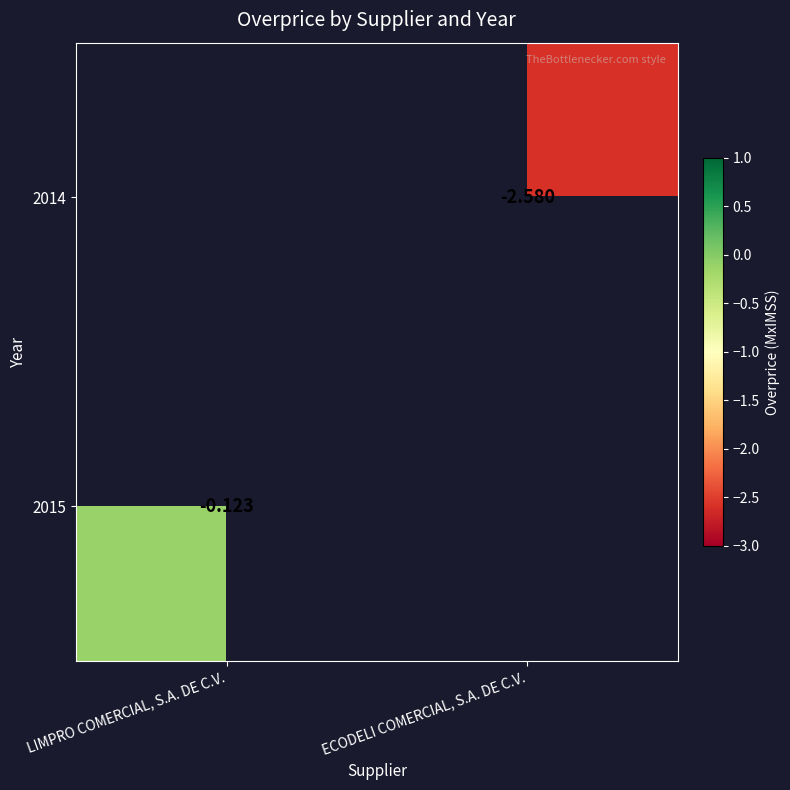

Is the value of 2015 at LIMPRO COMERCIAL, S.A. DE C.V. greater than the value of 2014 at ECODELI COMERCIAL, S.A. DE C.V.?

Yes